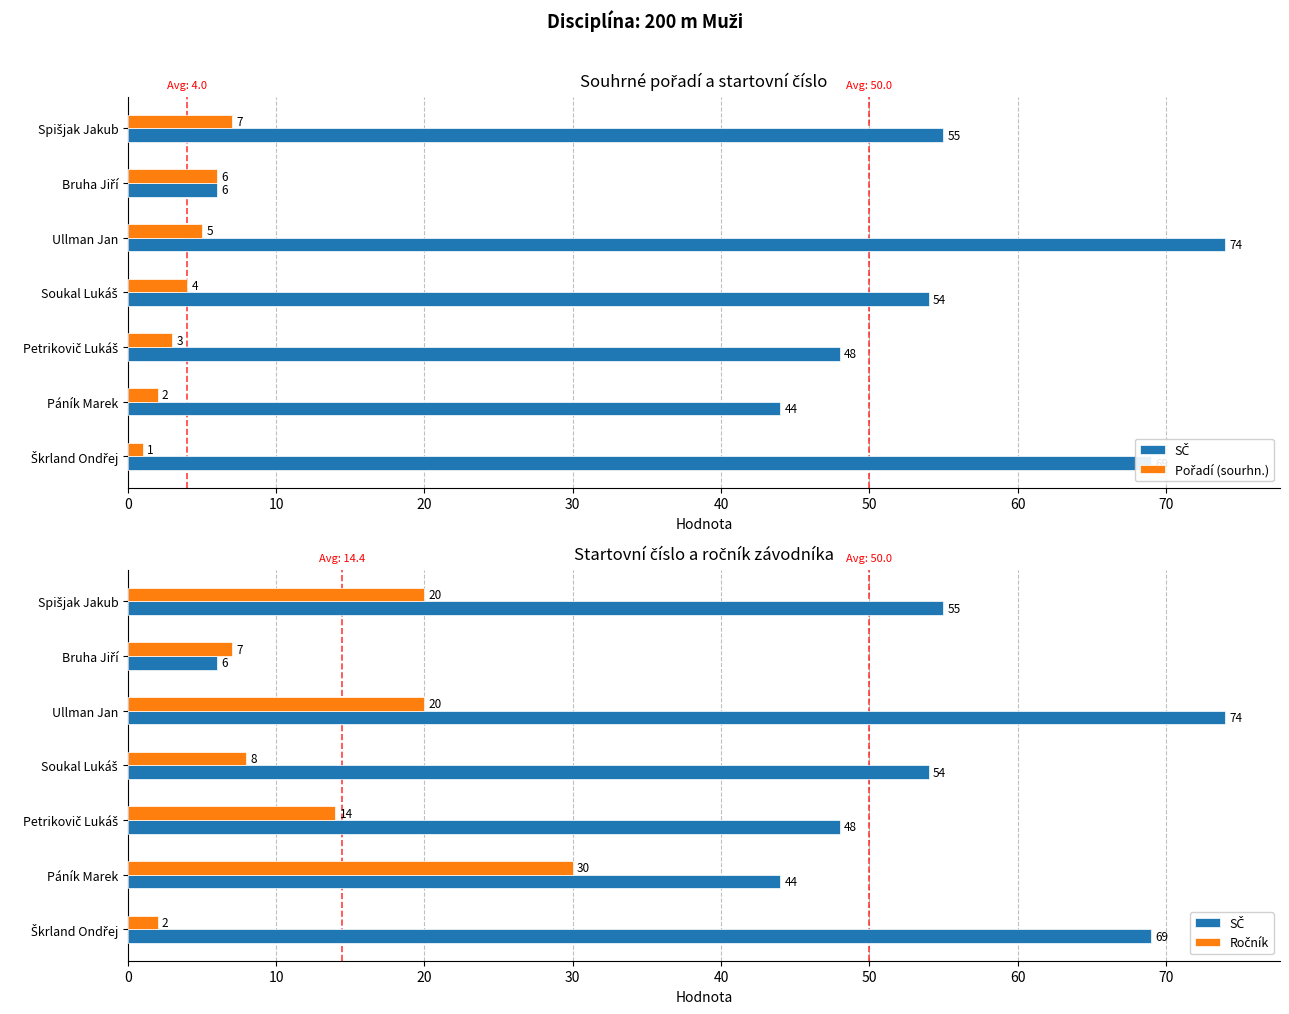

Which series has the widest spread of values?

SČ